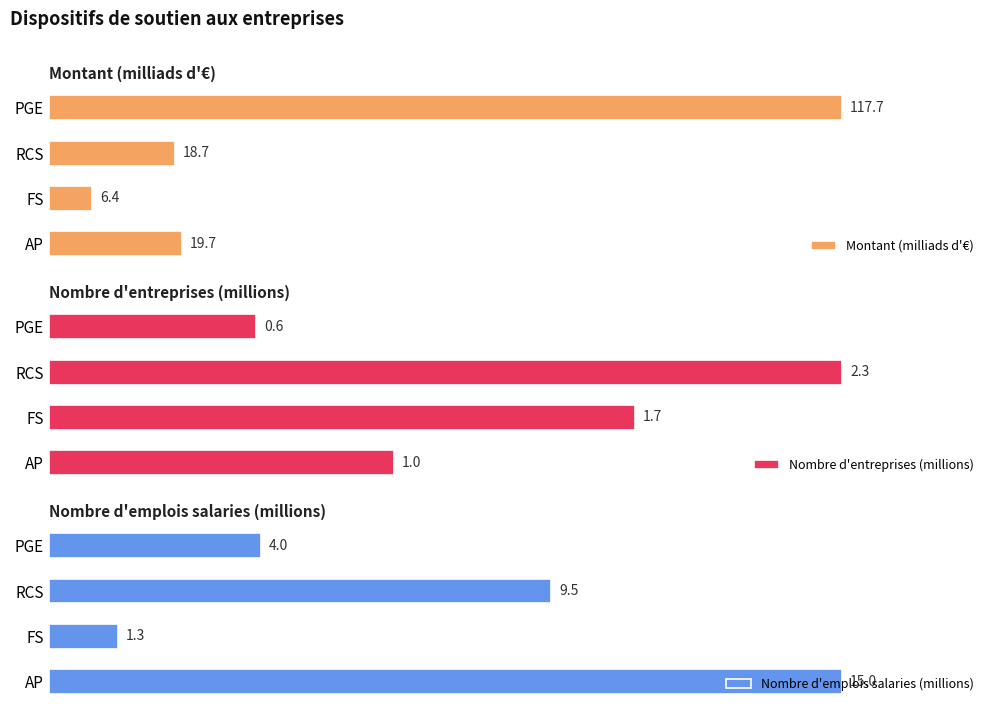

List the labels in order of Montant (milliads d'€) value, largest first.

PGE, AP, RCS, FS